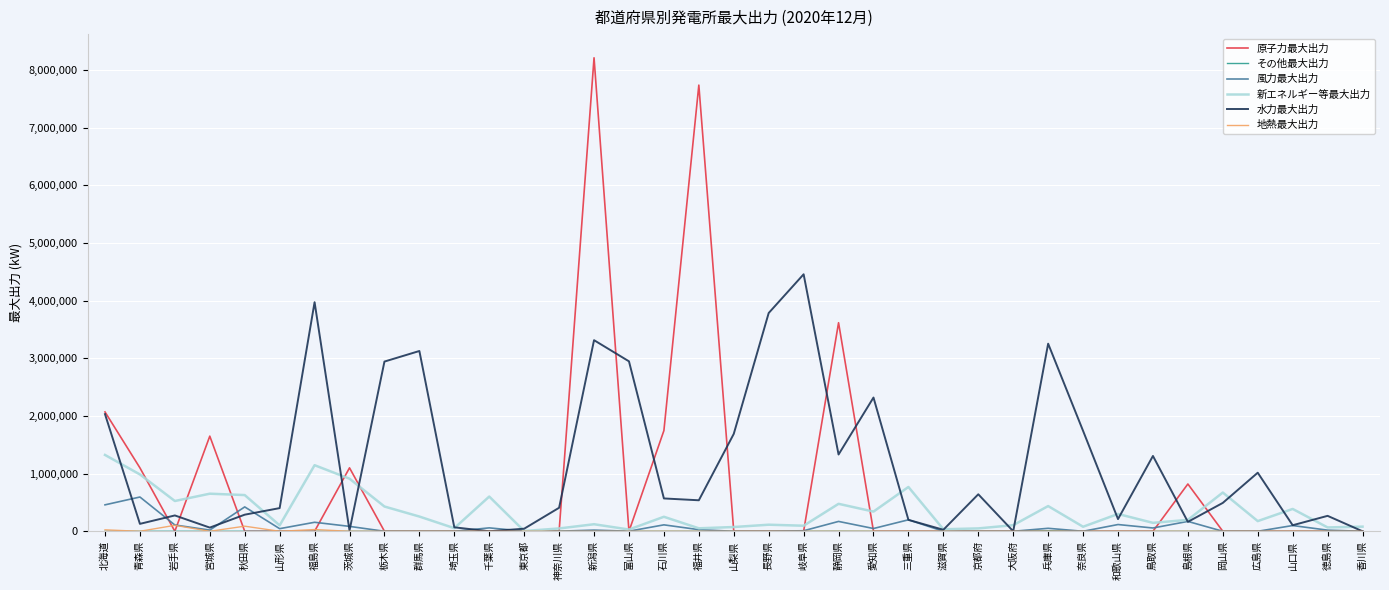

Which series has the largest range (max minus min)?

原子力最大出力